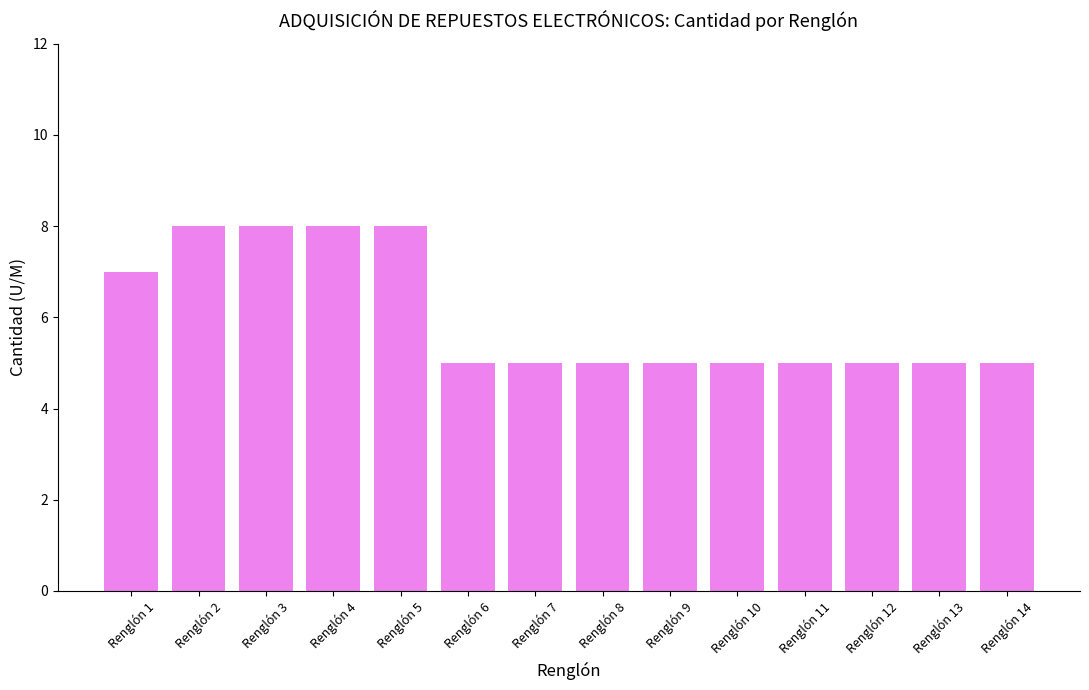

What is the ratio of the value at Renglón 7 to the value at Renglón 2?

0.6